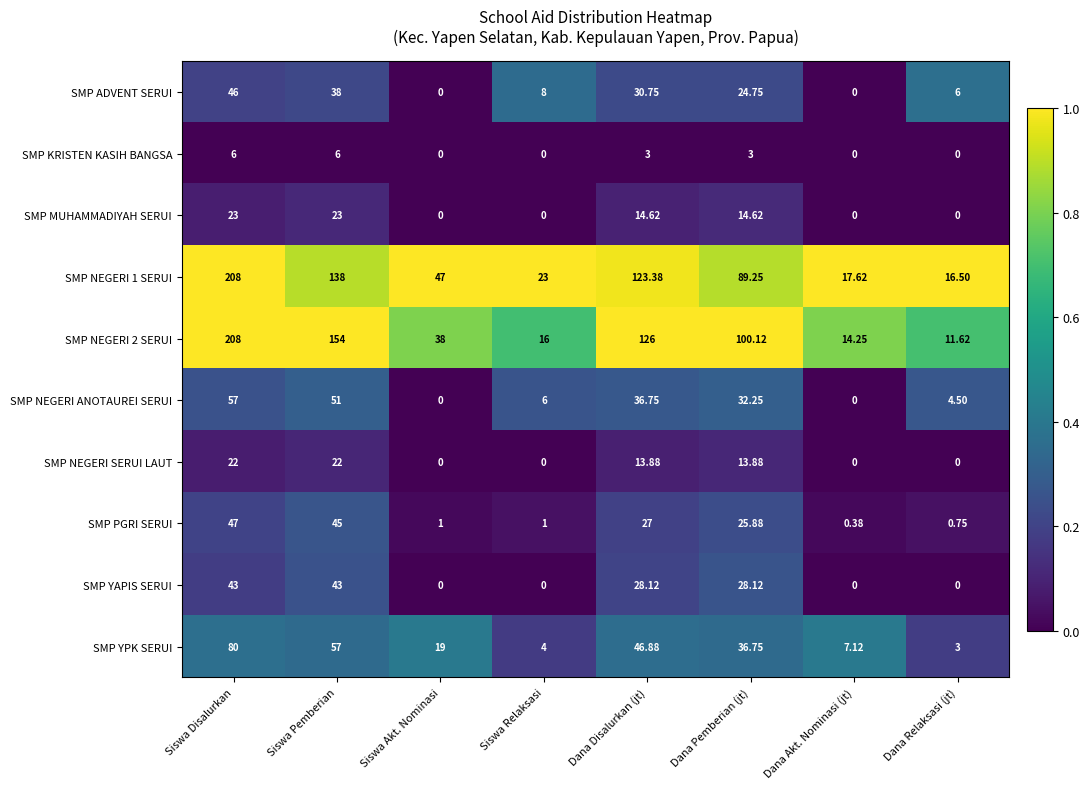

At how many categories does at least one series exceed 0?

8